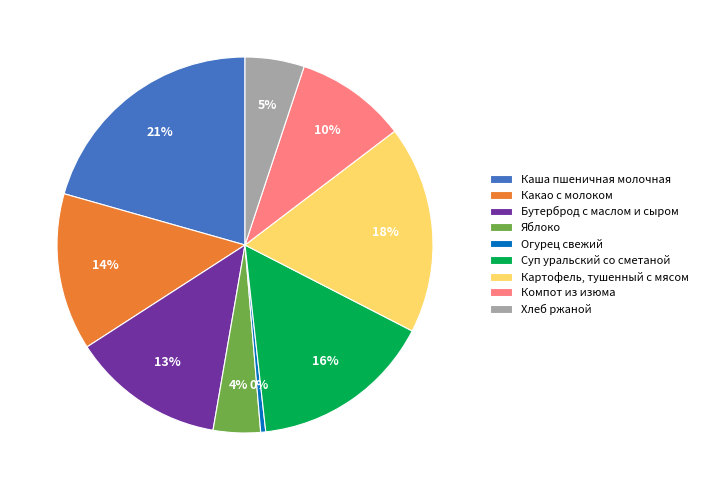

Count the number of slices in the pie.

9